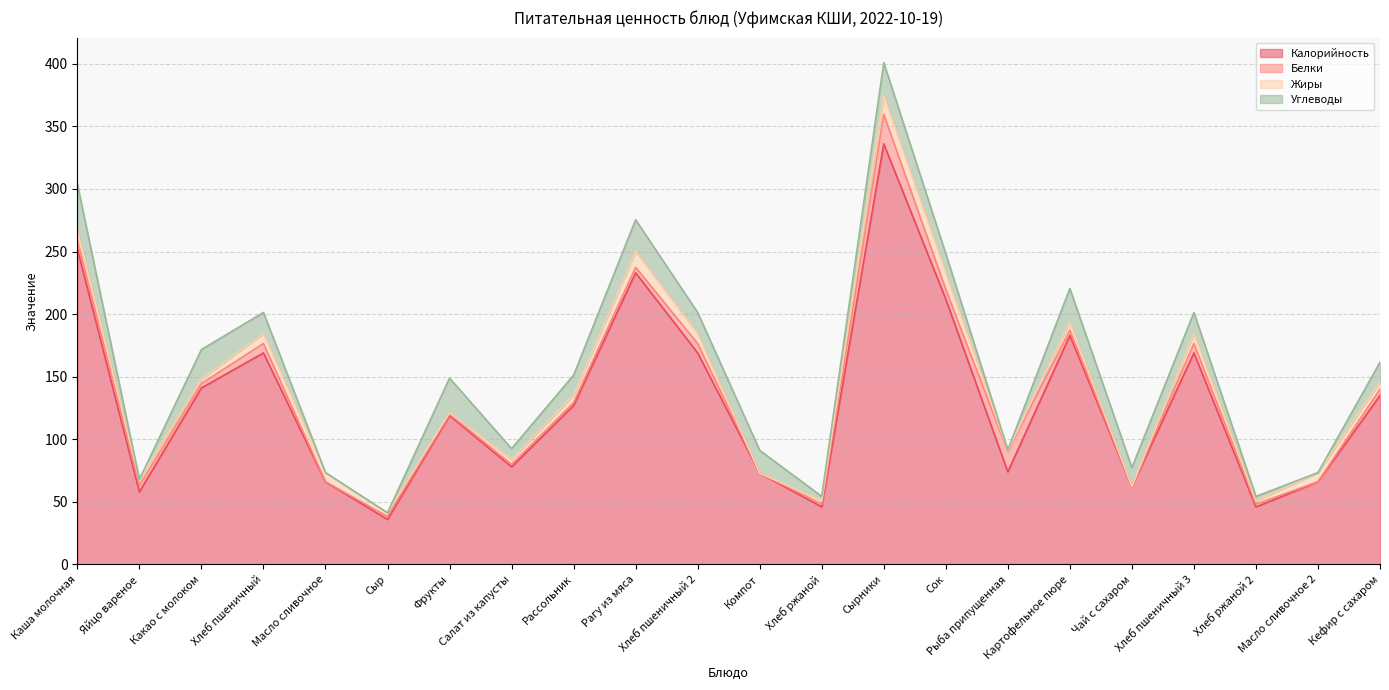

Reading left to right, list all the values displayed in this chart.

Калорийность: 252.0	58.0	141.0	169.0	66.0	36.0	119.0	78.0	127.0	233.0	169.0	73.0	46.0	336.0	212.0	74.0	183.0	62.0	169.0	46.0	66.0	135.0
Белки: 6.9	5.1	3.5	7.5	0.1	2.3	1.1	1.9	2.4	4.4	7.5	0.0	2.2	23.6	7.8	16.3	4.1	0.2	7.5	2.2	0.1	5.1
Жиры: 8.8	4.6	3.7	7.9	7.2	3.0	1.1	3.9	5.9	12.8	7.9	0.0	2.5	15.3	13.4	0.8	6.7	0.1	7.9	2.5	7.2	5.7
Углеводы: 36.2	0.3	23.5	16.9	0.1	0.0	27.7	8.8	16.0	25.2	16.9	18.2	3.6	25.9	15.1	0.5	26.7	15.2	16.9	3.6	0.1	15.8